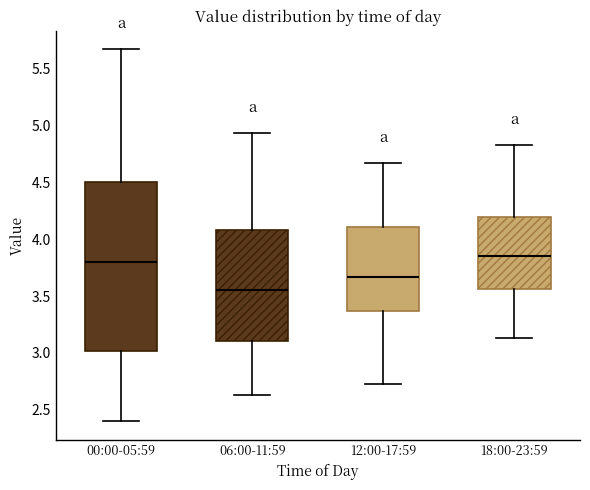

Reading left to right, transcribe this box plot: for each box, give where its median line is, the range the box spans, and where its two whiskers end, as read against the y-axis. The values are not printed on the chart, so give them approximately, as read against the axis.

00:00-05:59: median 3.80, box 3.00 to 4.50, whiskers 2.40 to 5.65
06:00-11:59: median 3.55, box 3.10 to 4.10, whiskers 2.65 to 4.95
12:00-17:59: median 3.65, box 3.35 to 4.10, whiskers 2.75 to 4.65
18:00-23:59: median 3.85, box 3.55 to 4.20, whiskers 3.15 to 4.85